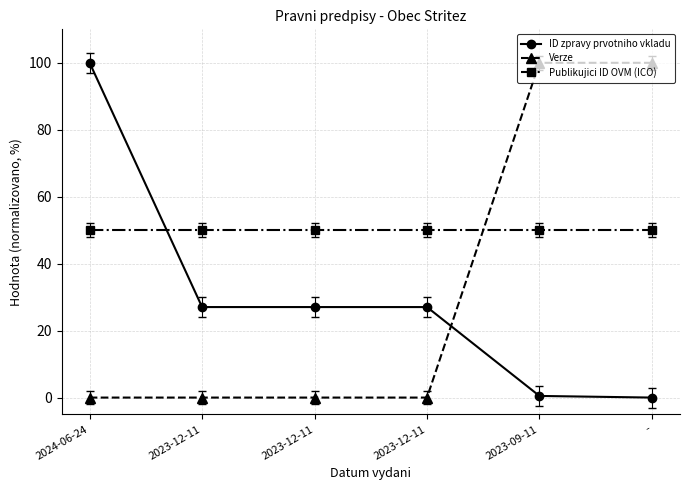

How many times do Publikujici ID OVM (ICO) and ID zpravy prvotniho vkladu cross each other?

1